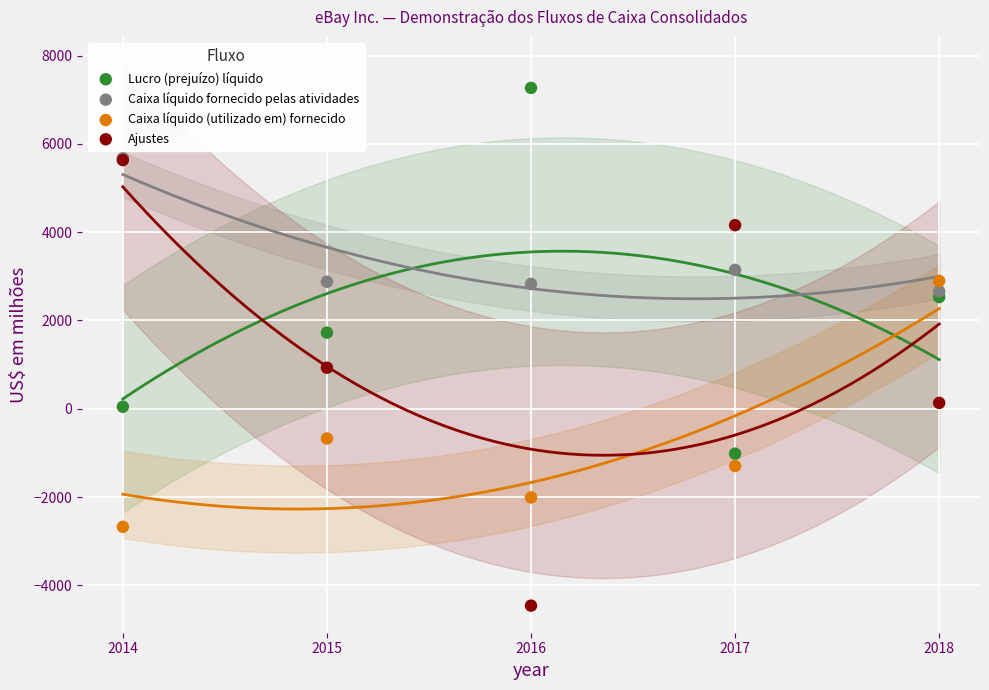

Which series reaches the minimum Y coordinate?

Ajustes